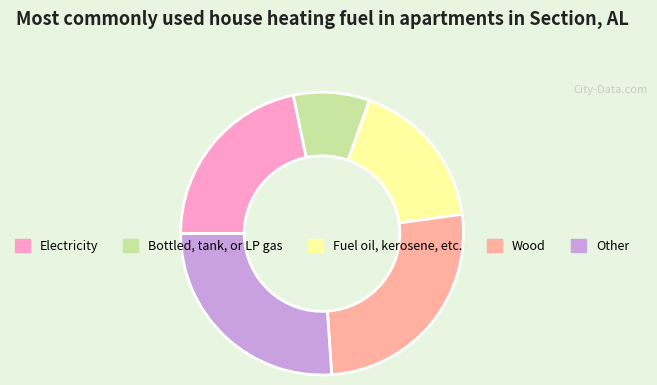

Combined, do Electricity and Other account for over 50%?

No